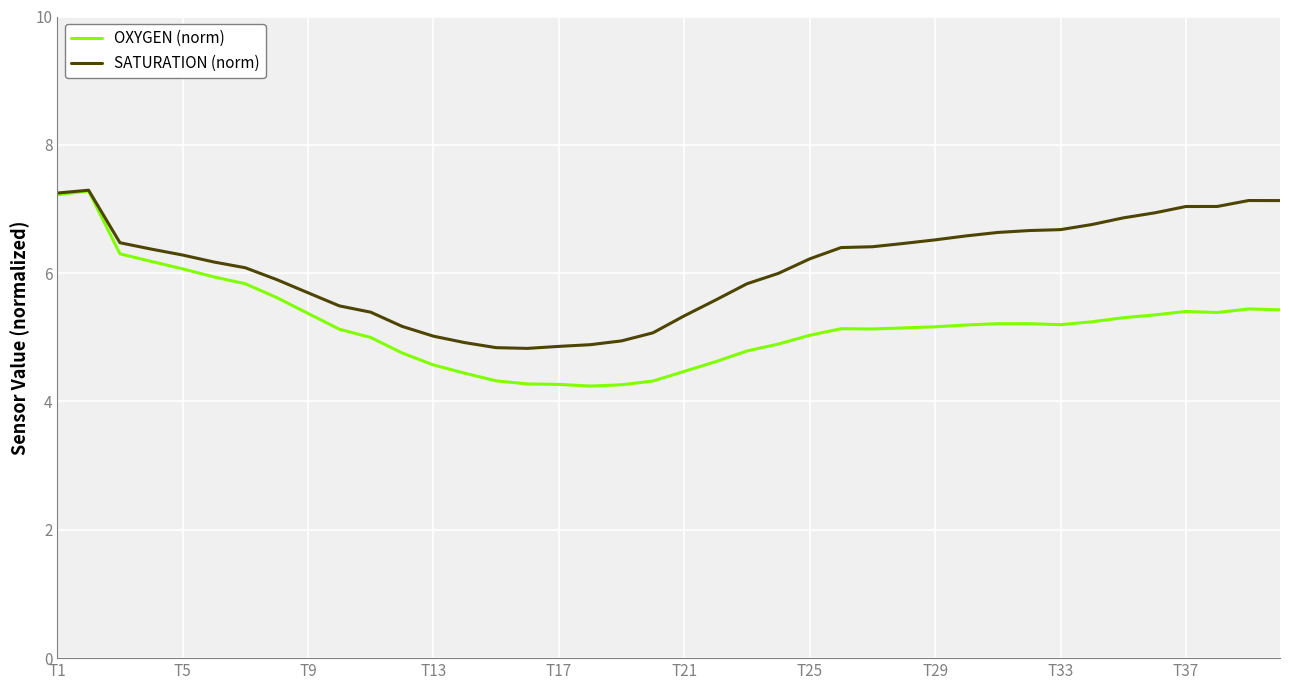

Which series has the largest total across all categories?

SATURATION (norm)